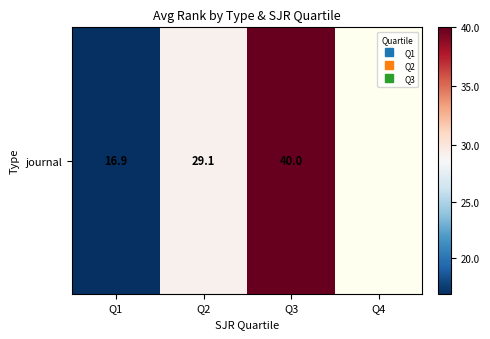

What is the sum of the values at Q3 and Q2?

69.1